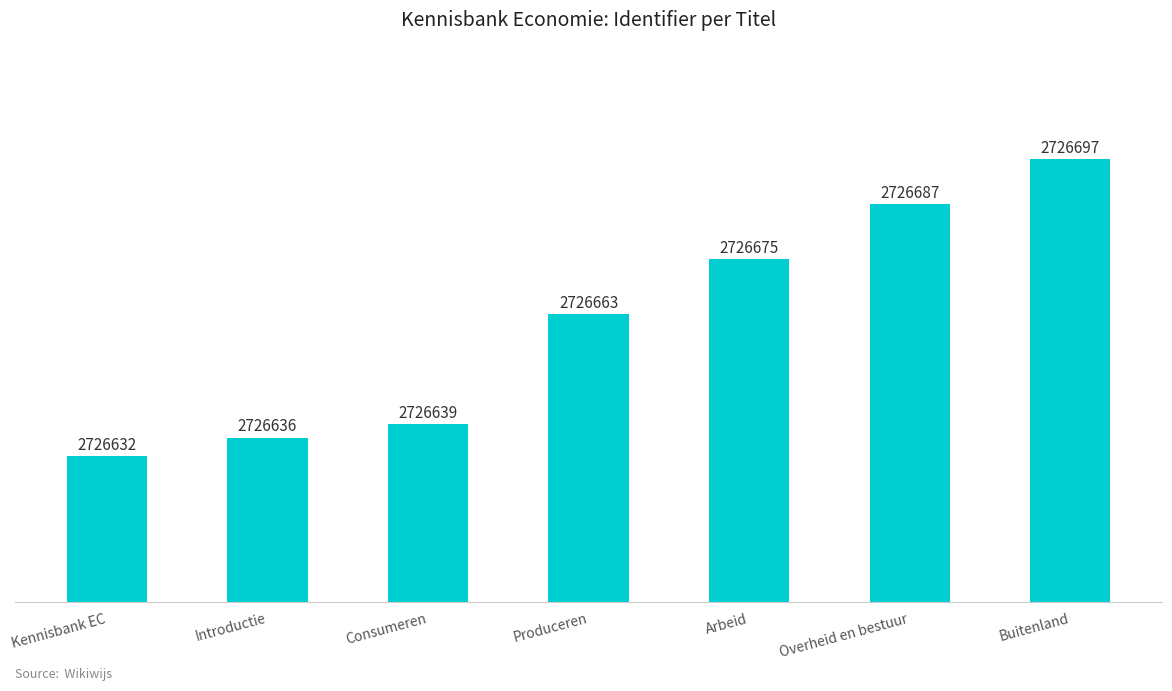

Does the chart contain any negative values?

No